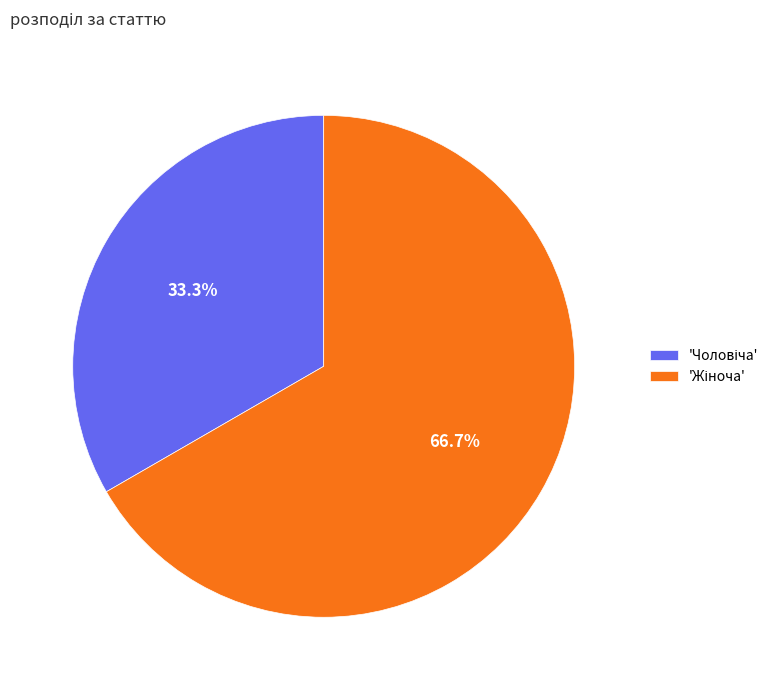

Is there a majority slice in this chart?

Yes